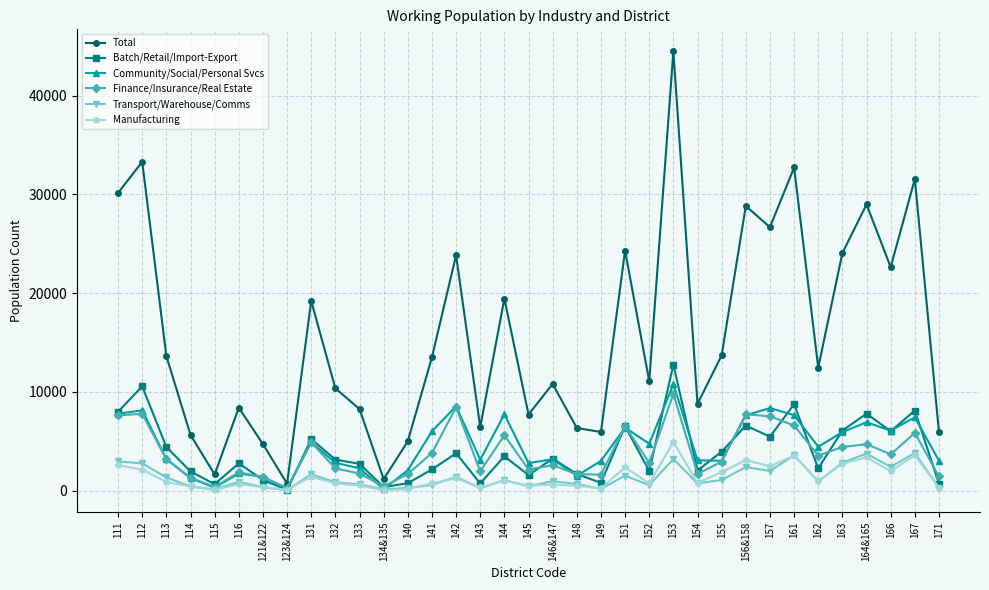

Which category has the highest value in the Manufacturing series?

153